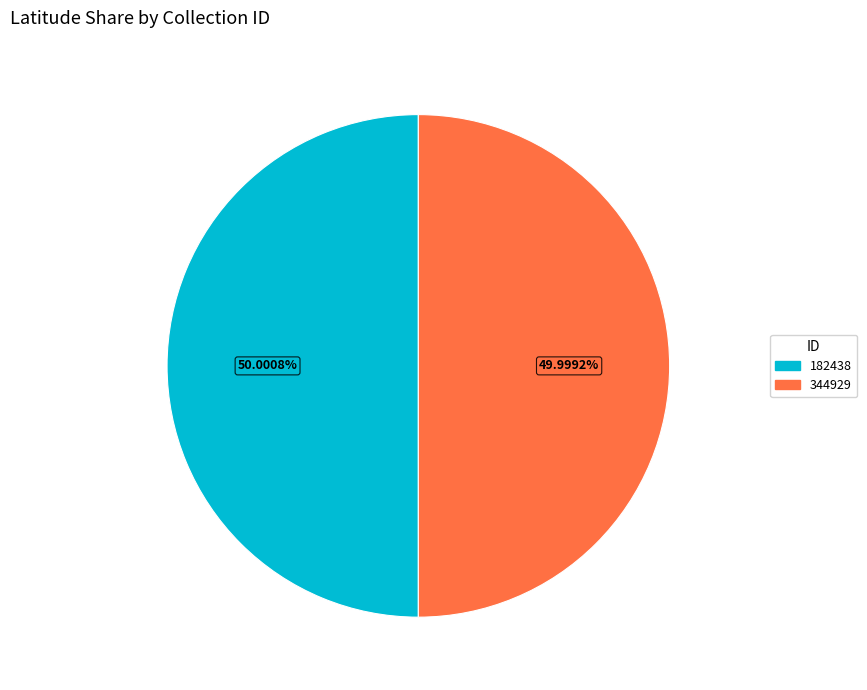

Is there any slice that represents more than half of the pie?

Yes